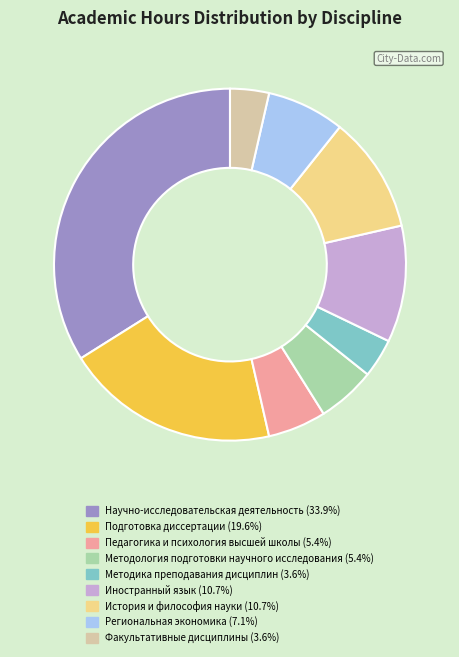

Approximately how many times larger is the value at Иностранный язык compared to Подготовка диссертации?

0.5